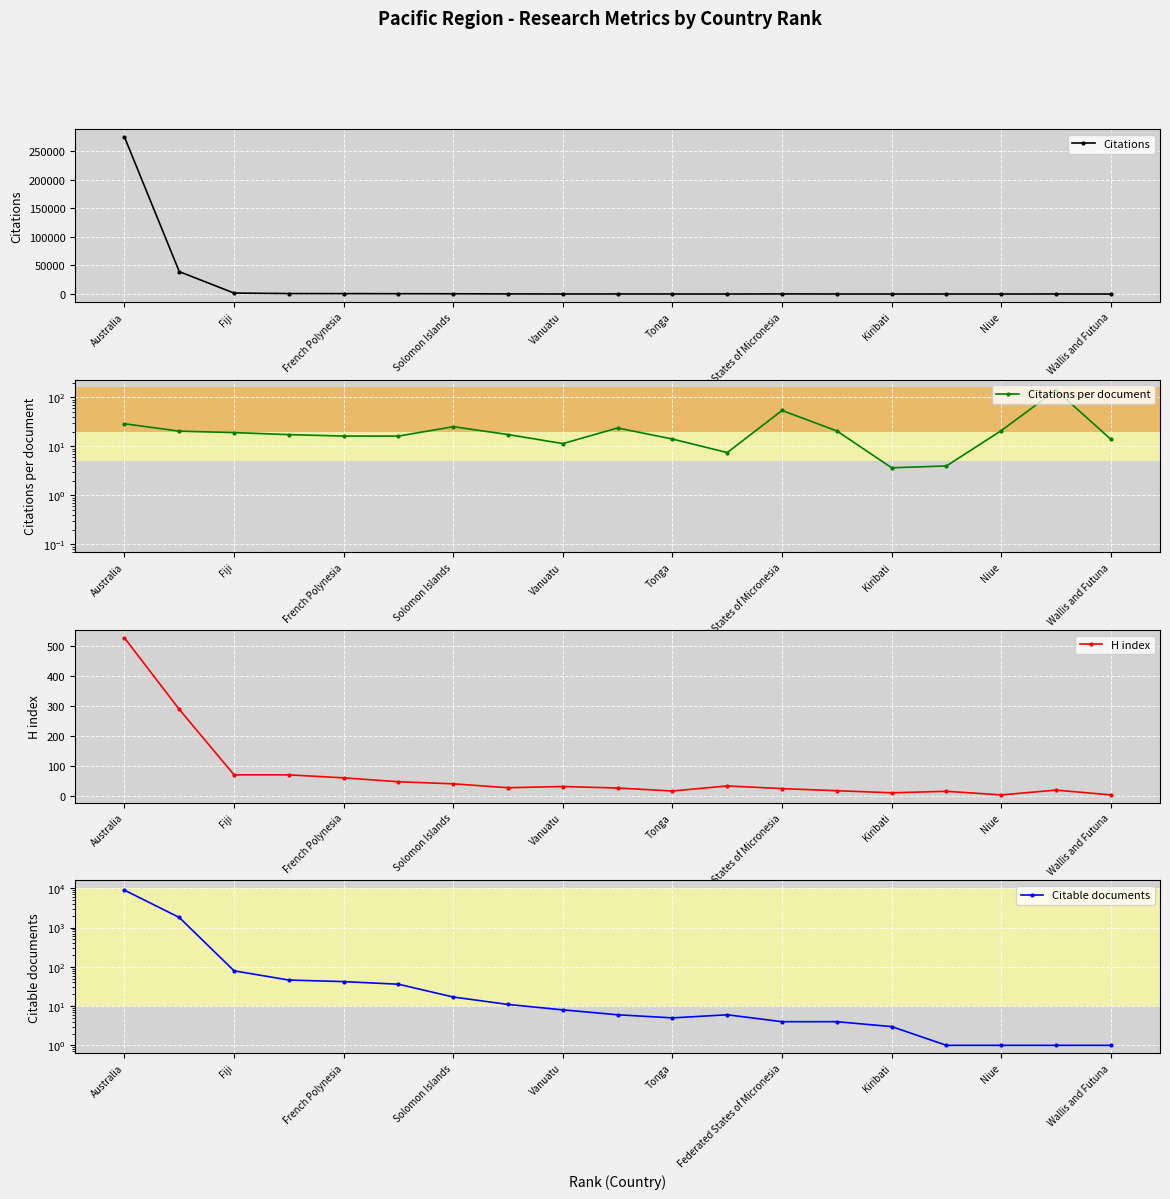

What is the value of the Citations per document point at the 6th from the left?

16.3